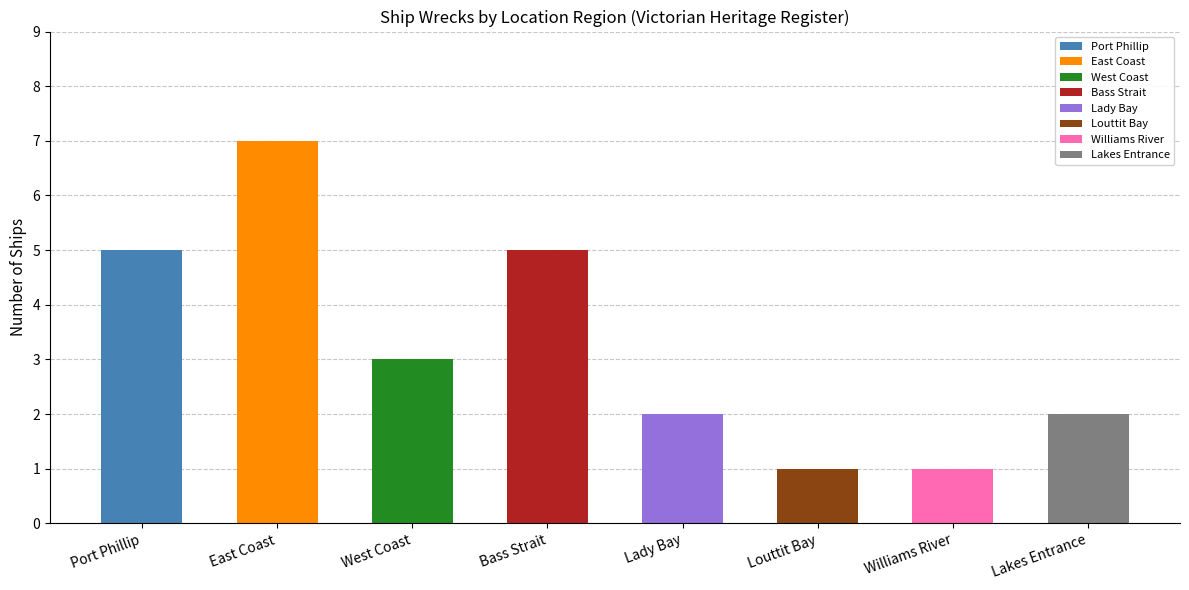

What is the change in value from Bass Strait to Louttit Bay?

-4